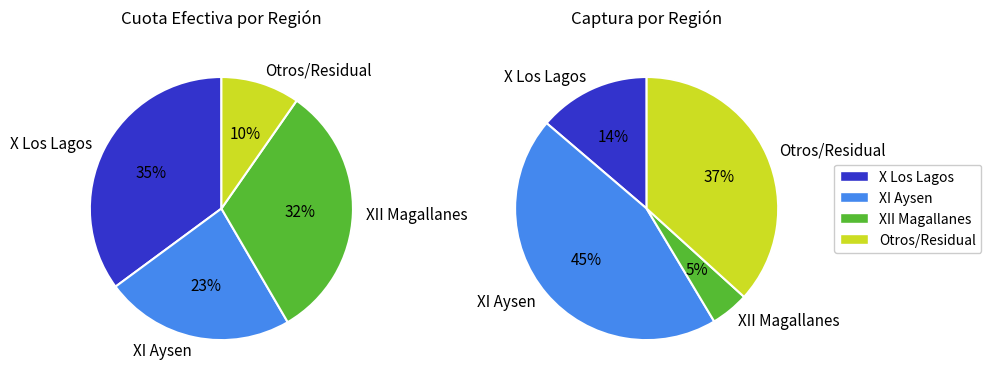

Is it true that PALENA is 1% of the pie?

False